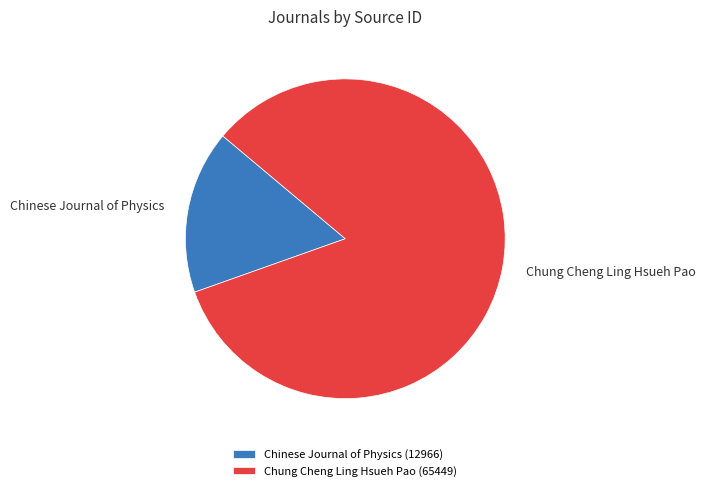

Is there a majority slice in this chart?

Yes